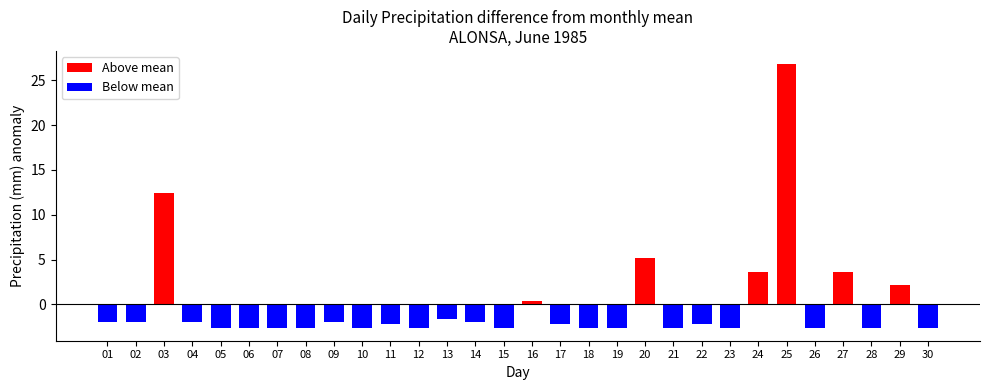

What is the change in value from 24 to 28?

-6.2